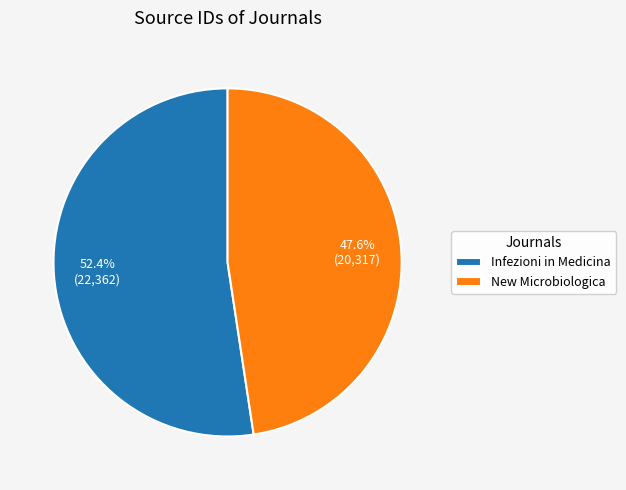

To the nearest percent, what is the combined percentage of Infezioni in Medicina and New Microbiologica?

100%